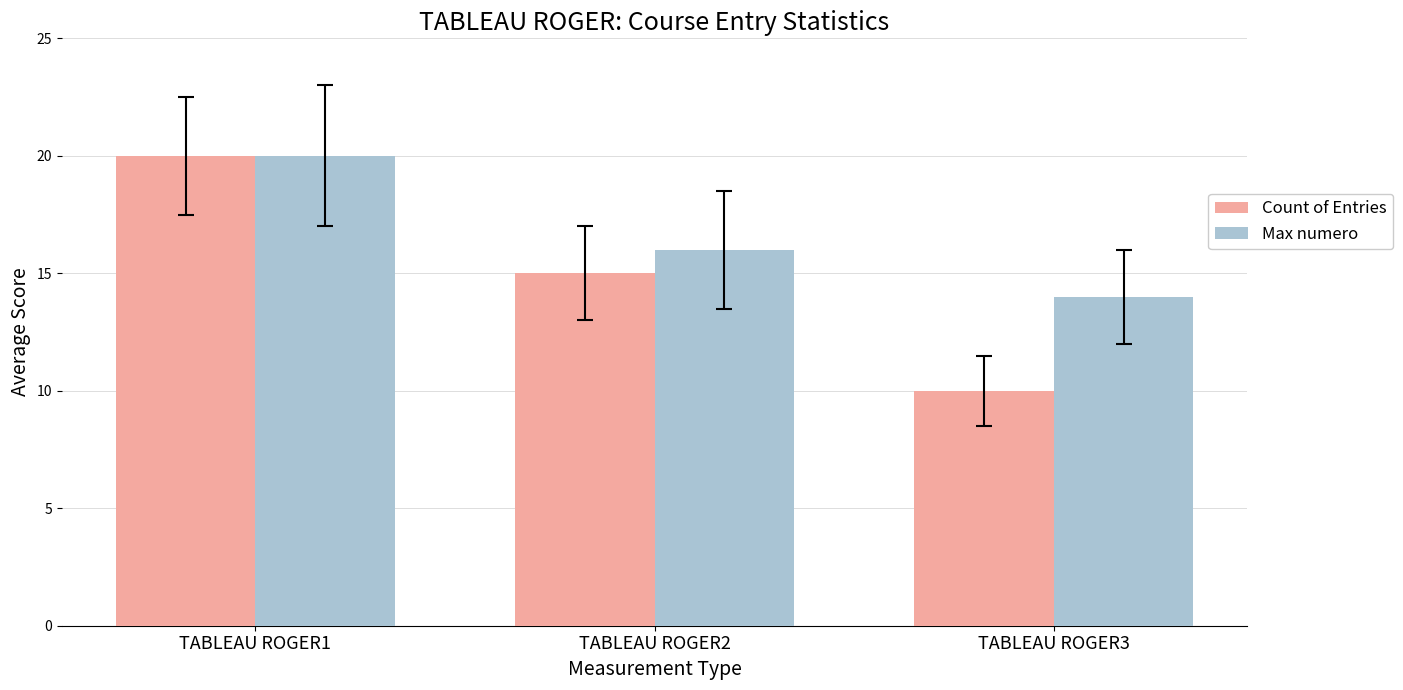

How many values in the Count of Entries series are below 15?

1